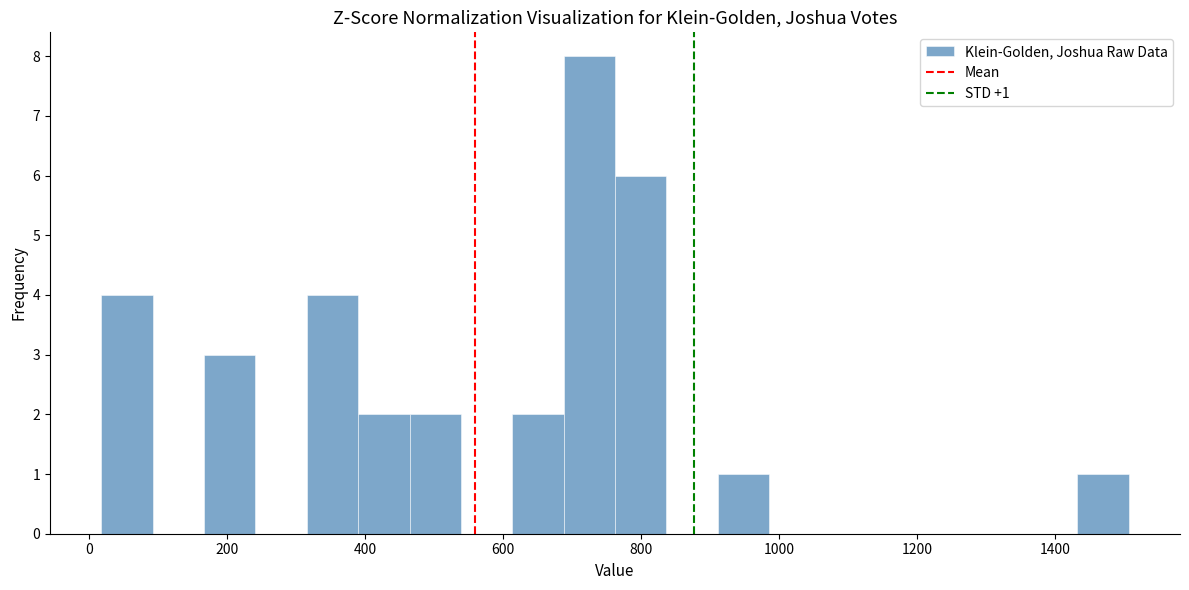

Read against the x-axis, roughly where is the centre of the tallest bar?

720